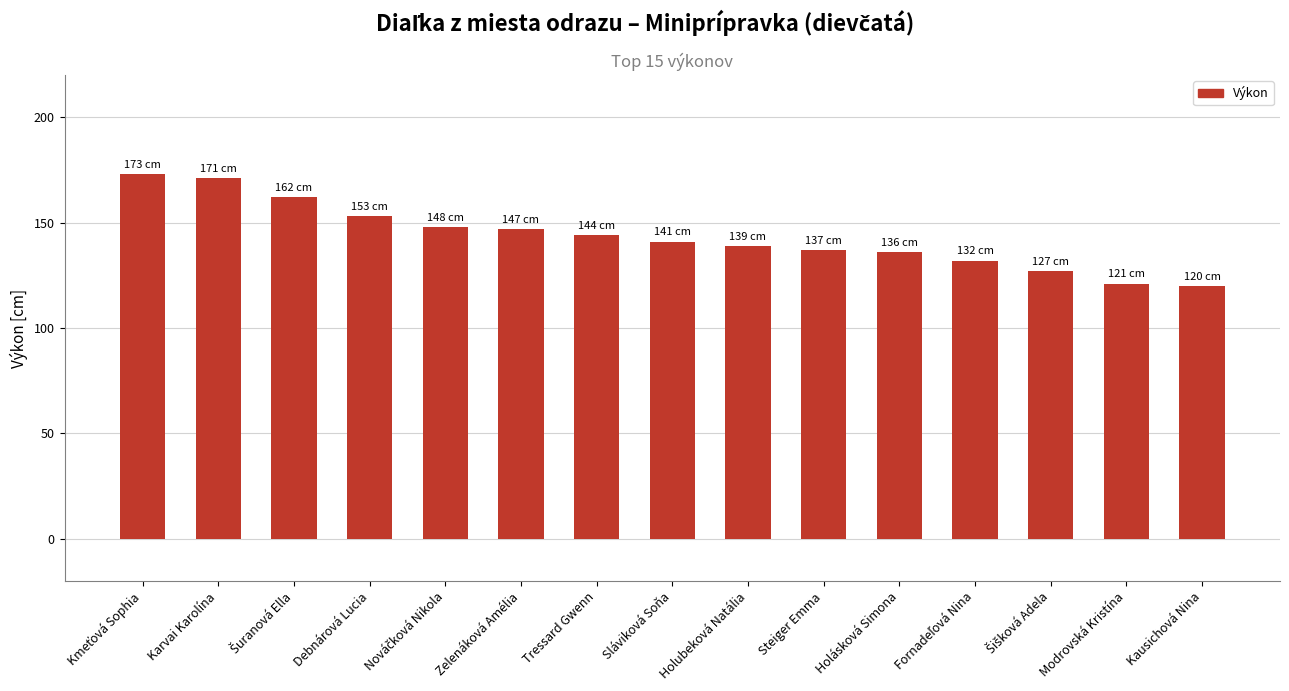

How many series are shown in this chart?

1